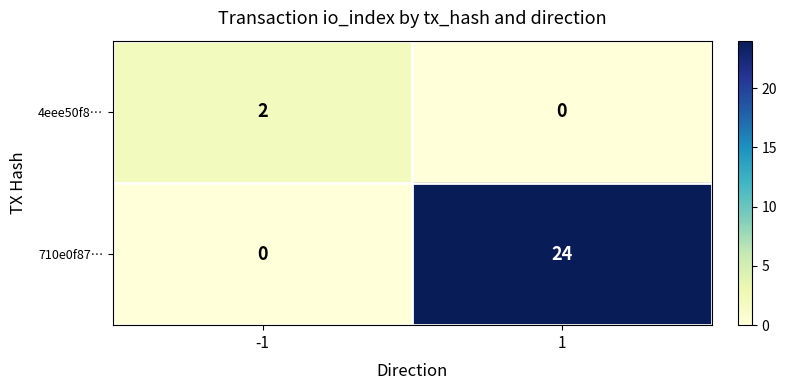

What is the difference between the 710e0f87… values at -1 and 1?

24